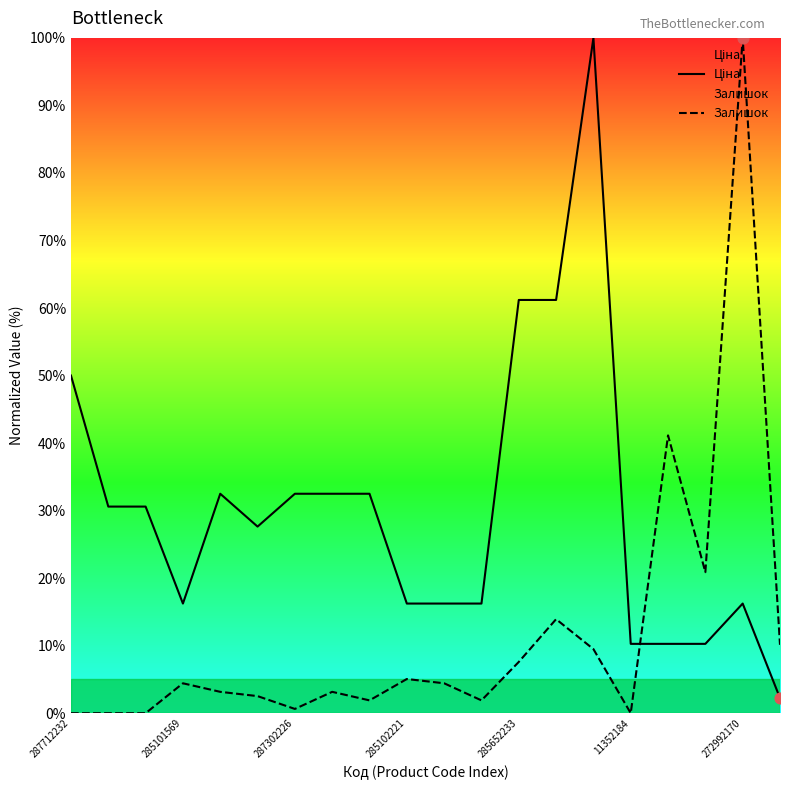

At how many categories does at least one series exceed 19?

14